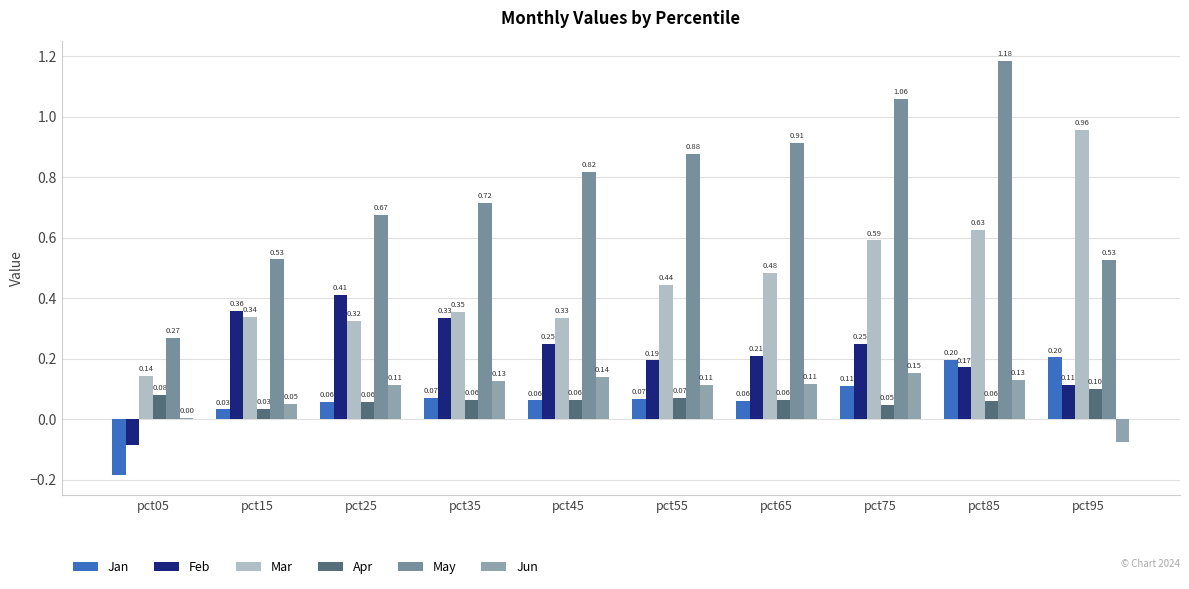

How many categories are shown in the chart?

10